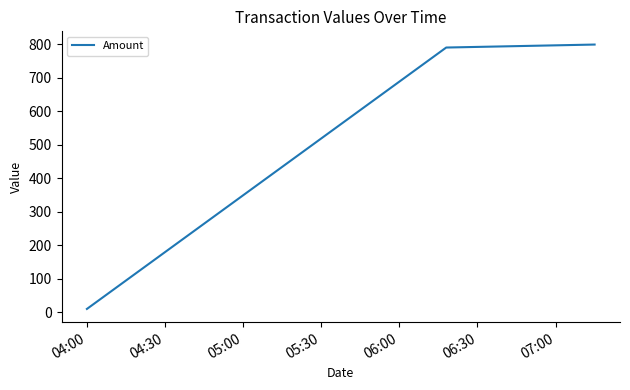

What is the sum of all values?

1598.9